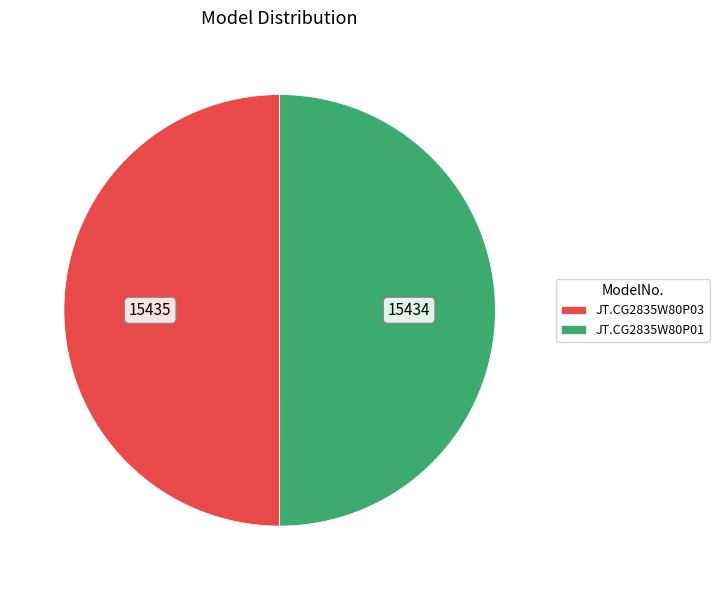

Count the number of slices in the pie.

2